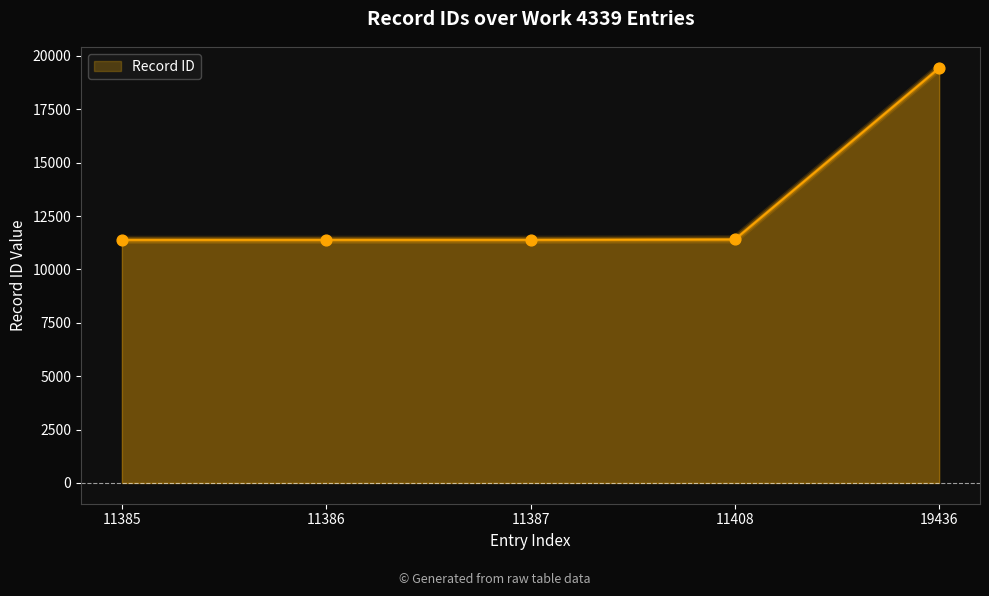

What is the change in value from 11385 to 11386?

+1